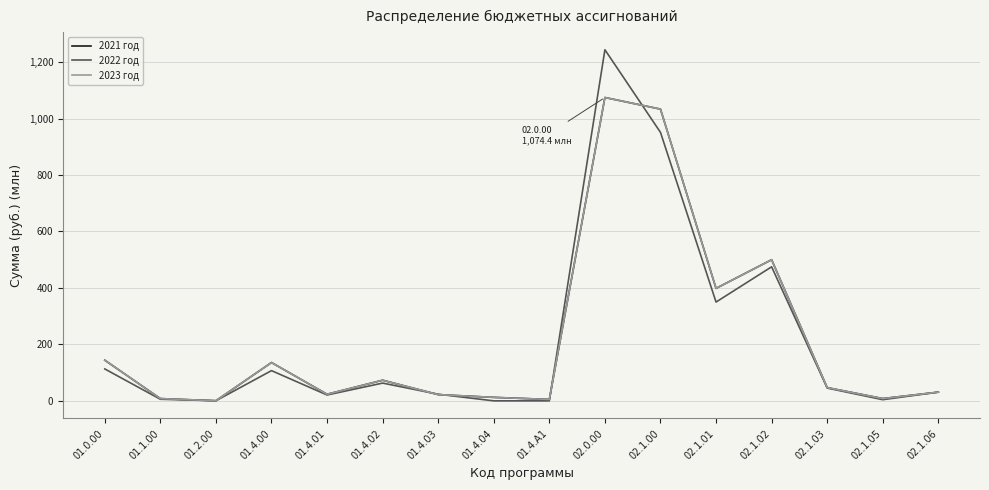

Does the chart have visible grid lines?

Yes